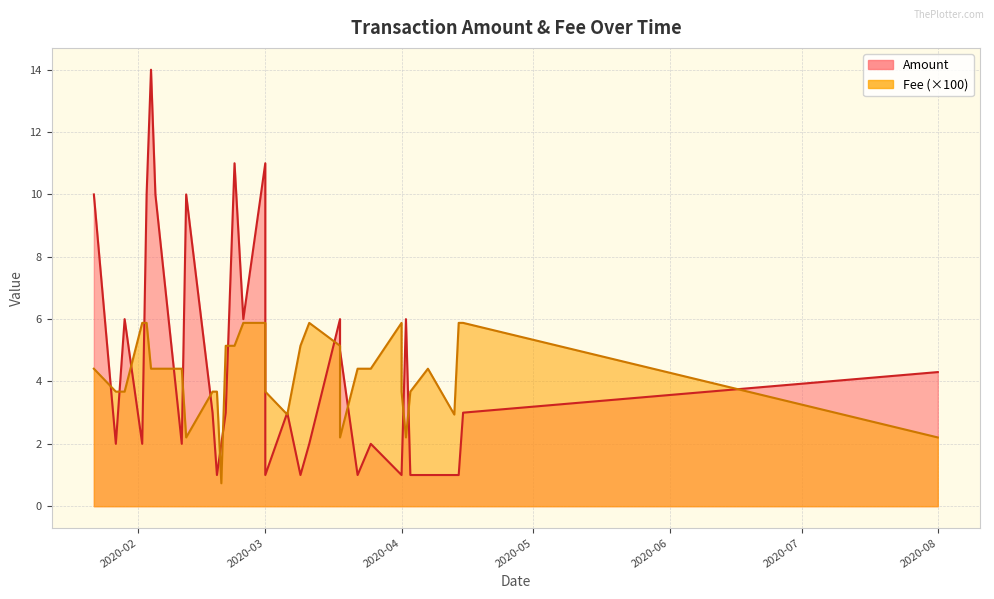

What is the average value of the Amount series?

4.3